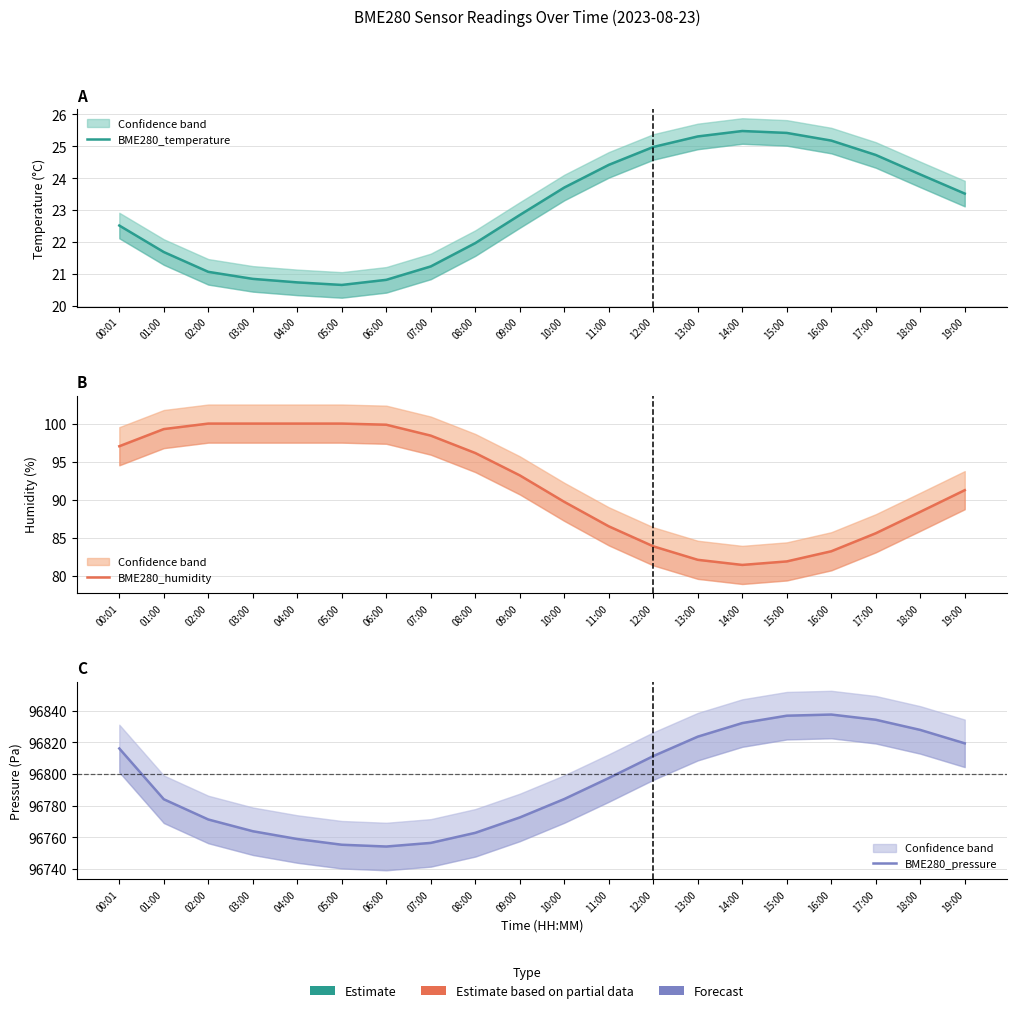

At which category is the sum across all series the highest?

16:00